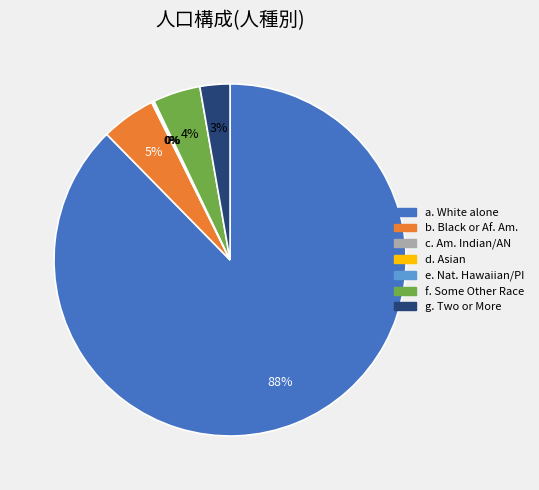

How many segments does this pie chart have?

7